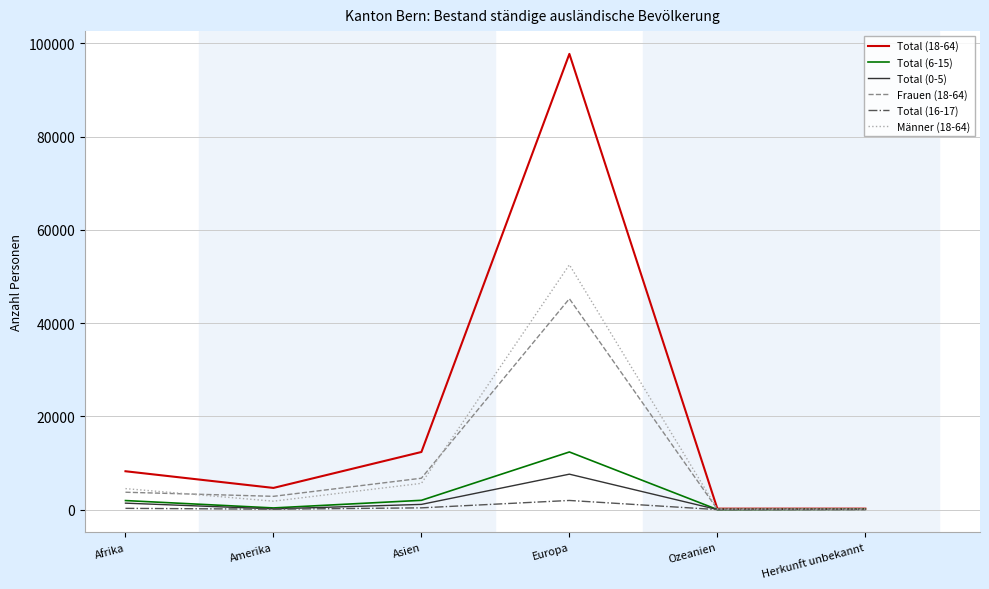

Is this an area chart (filled region under the line)?

No